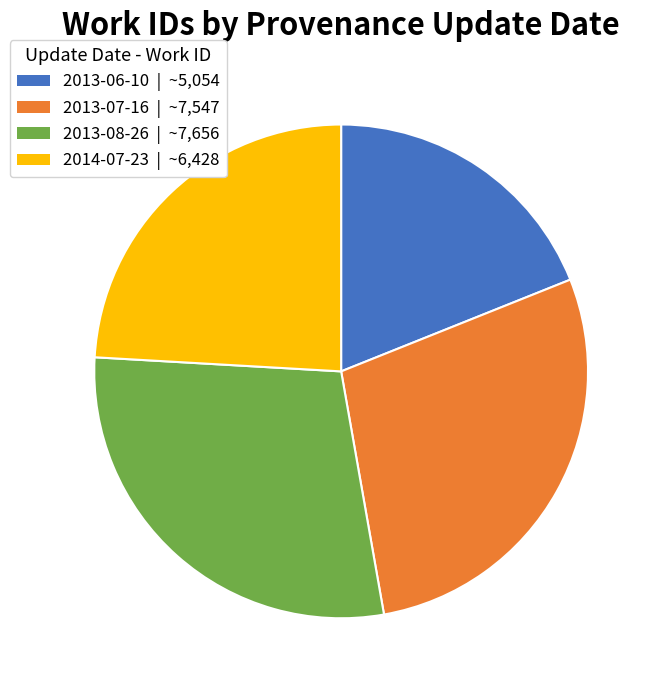

Does any single category account for the majority?

No